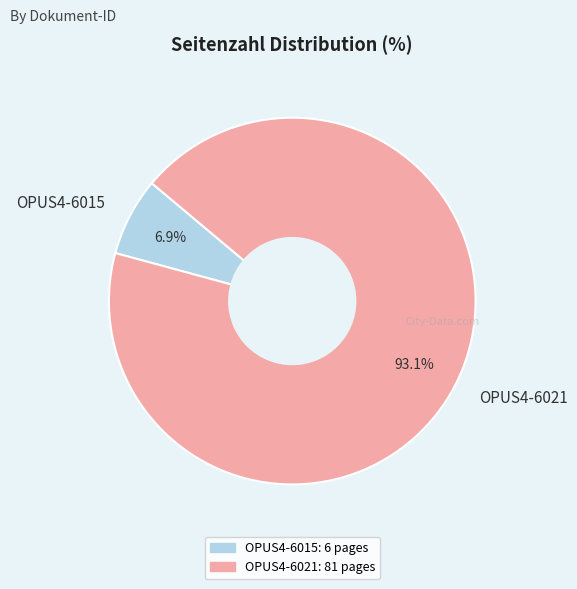

True or false: OPUS4-6021 accounts for 99% of the total.

False